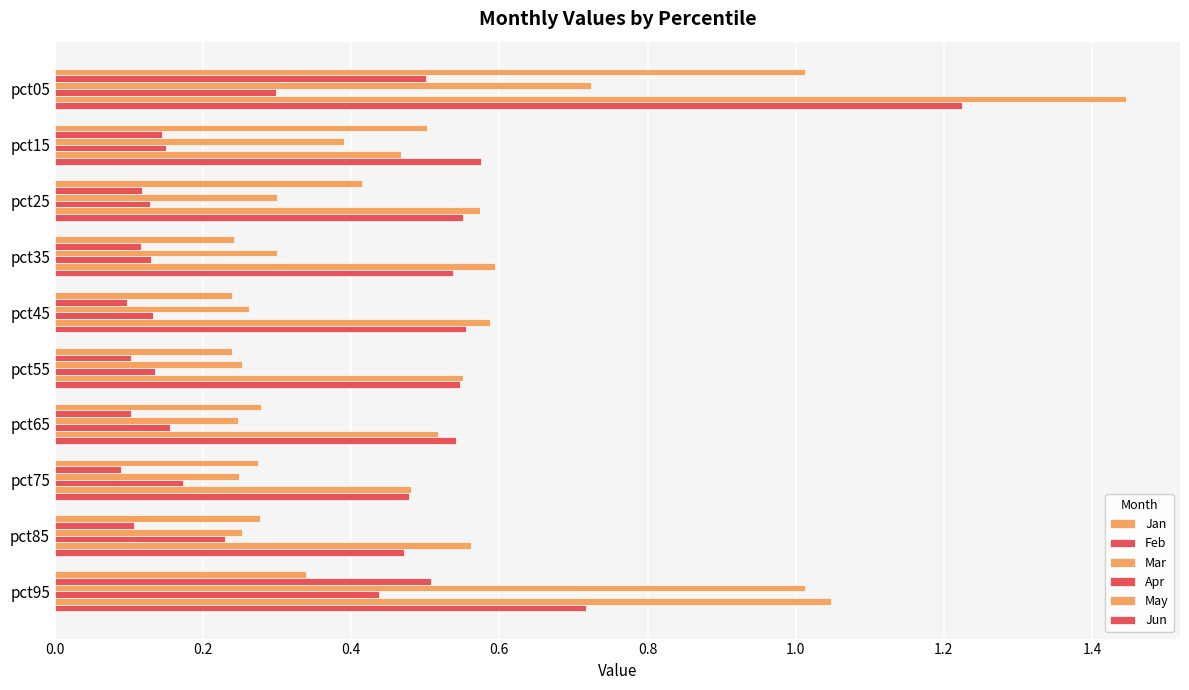

How many data points does each series have?

10